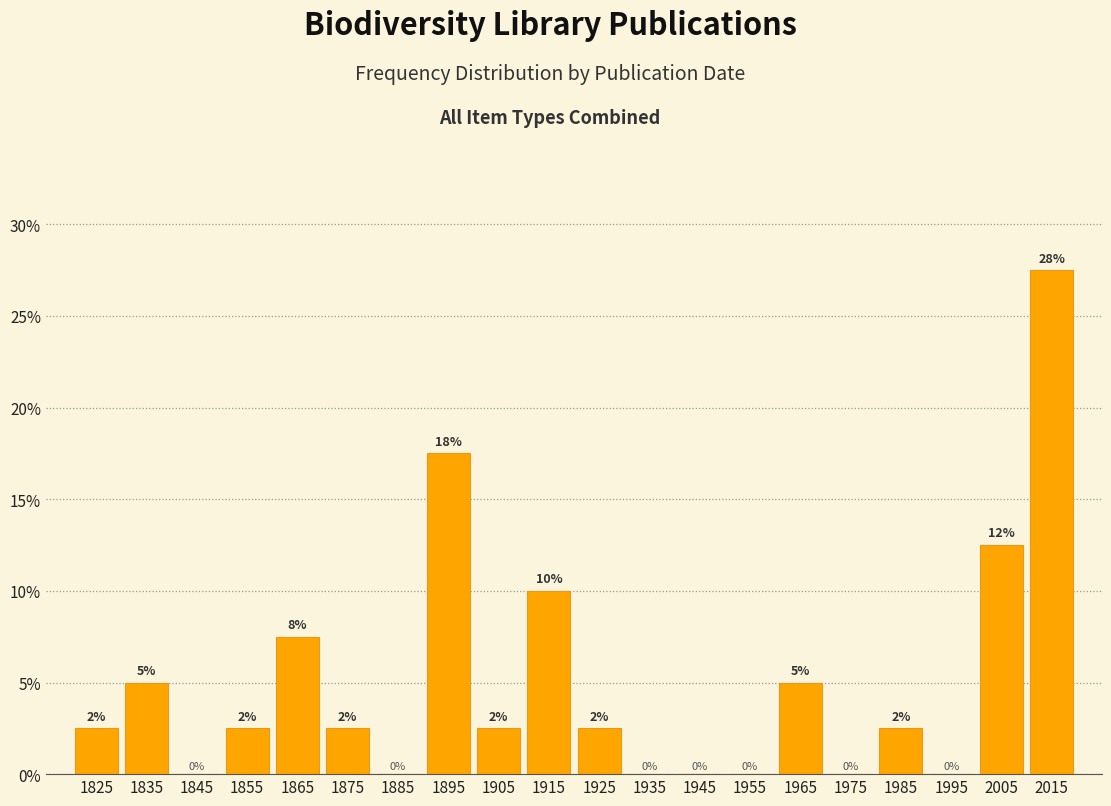

Which range on the x-axis has the tallest bar?

2010 to 2020